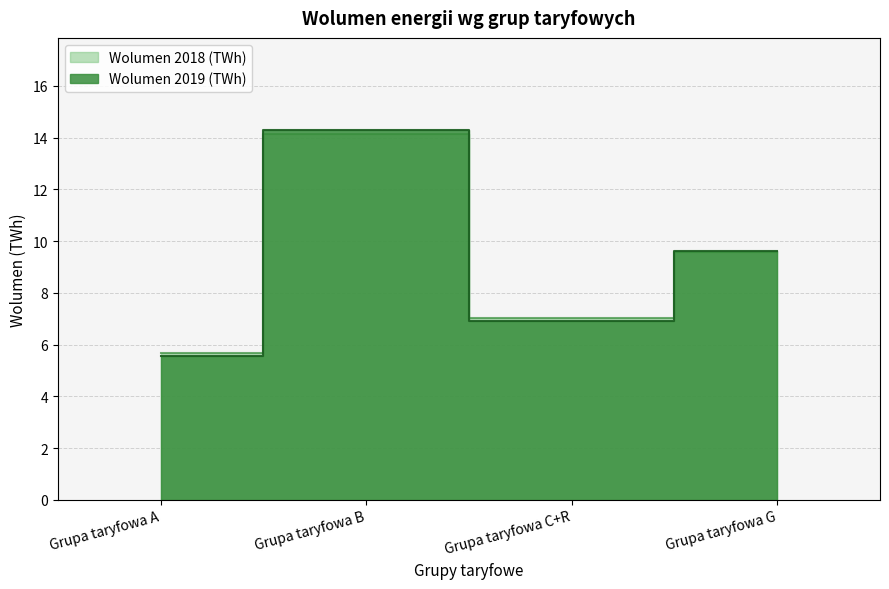

Which series has the largest total across all categories?

Wolumen 2018 (TWh)